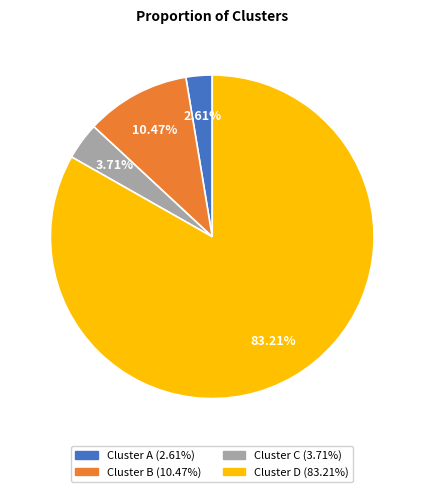

Is it true that Cluster A is 3% of the pie?

True